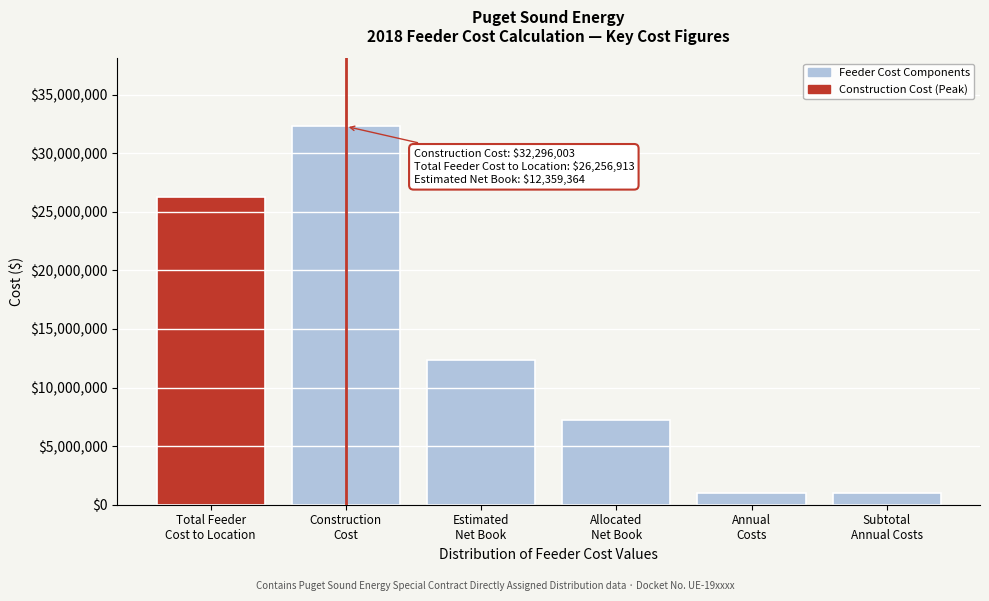

Reading left to right, what are all the values shown in this chart?

26256913.0	32296003.0	12359364.3	7230109.1	1038368.5	1038368.5